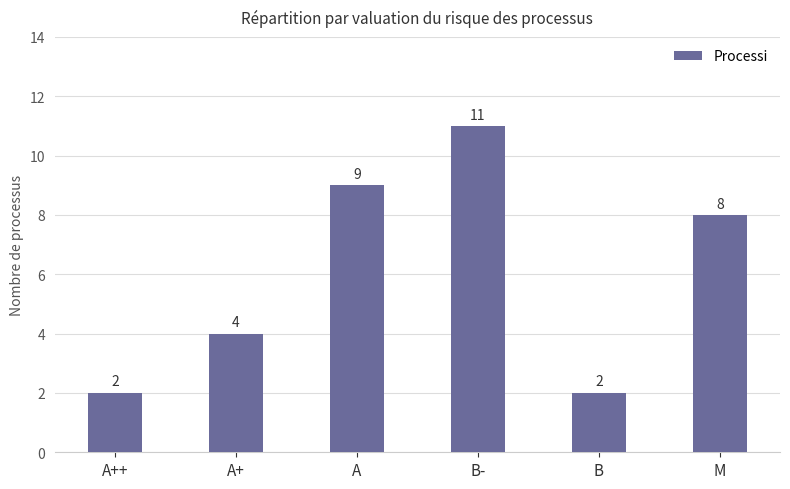

The chart shows a value of 2 at B. True or false?

True